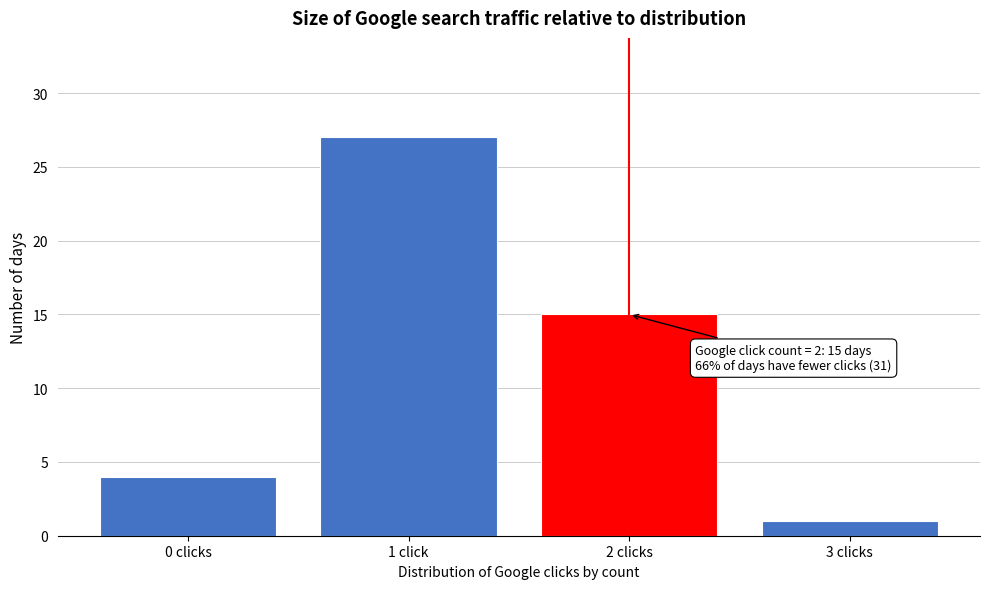

Reading right to left, extract all data points from this chart.

3 clicks=1	2 clicks=15	1 click=27	0 clicks=4